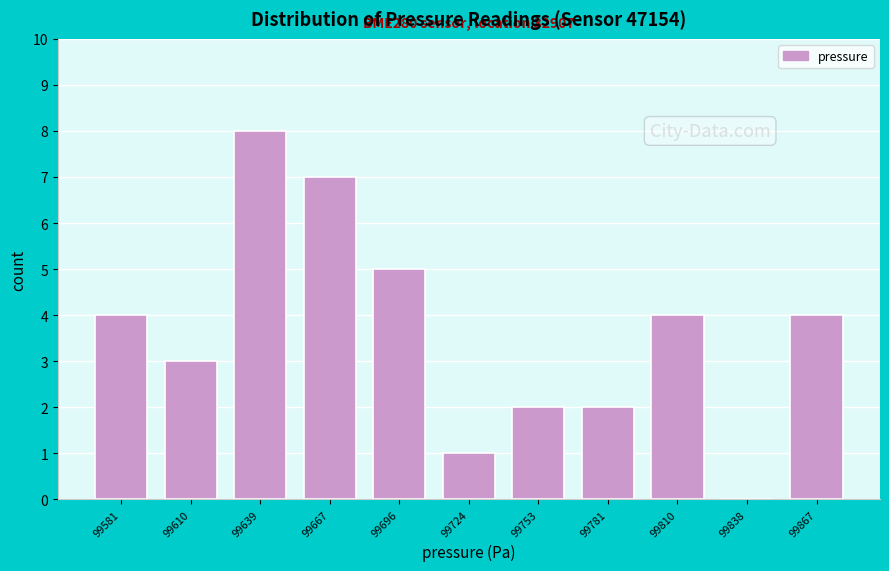

Which range on the x-axis has the tallest bar?

99625 to 99655